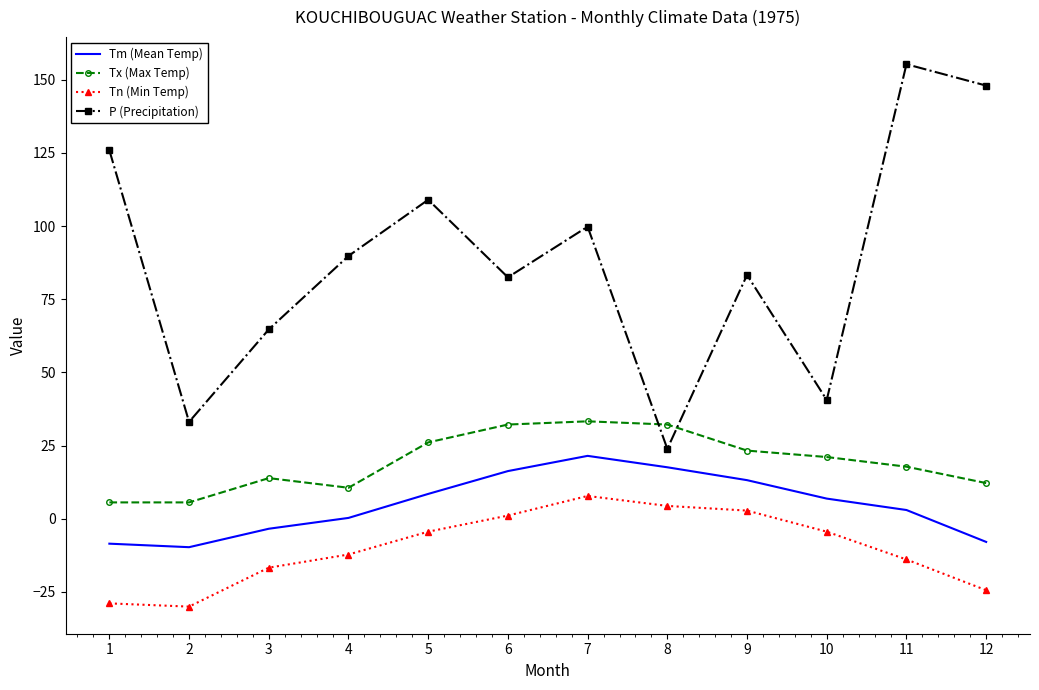

Read the Tn (Min Temp) value at 8.

4.4